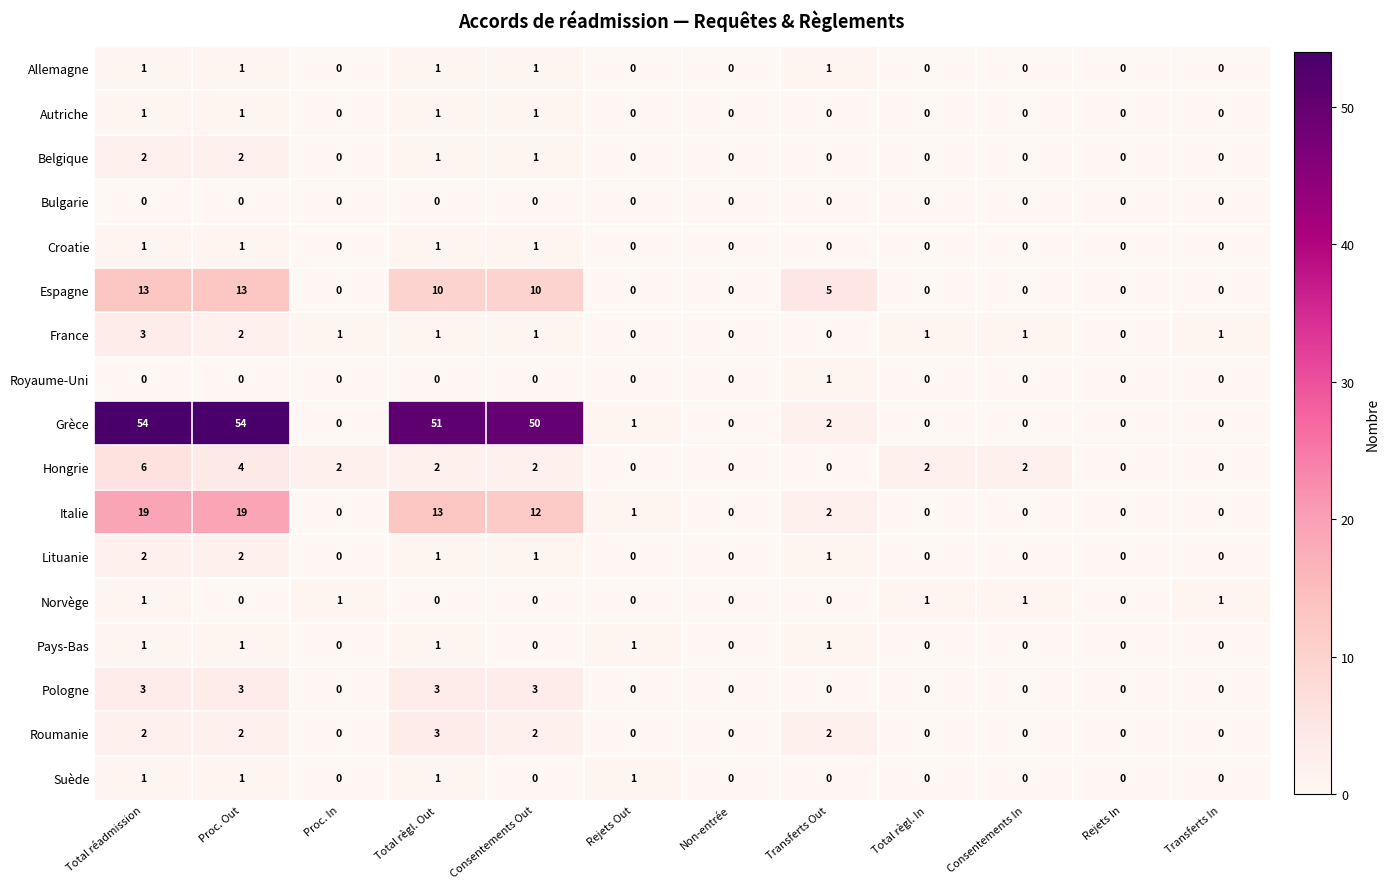

Is it true that France equals 2 at Proc. Out?

True